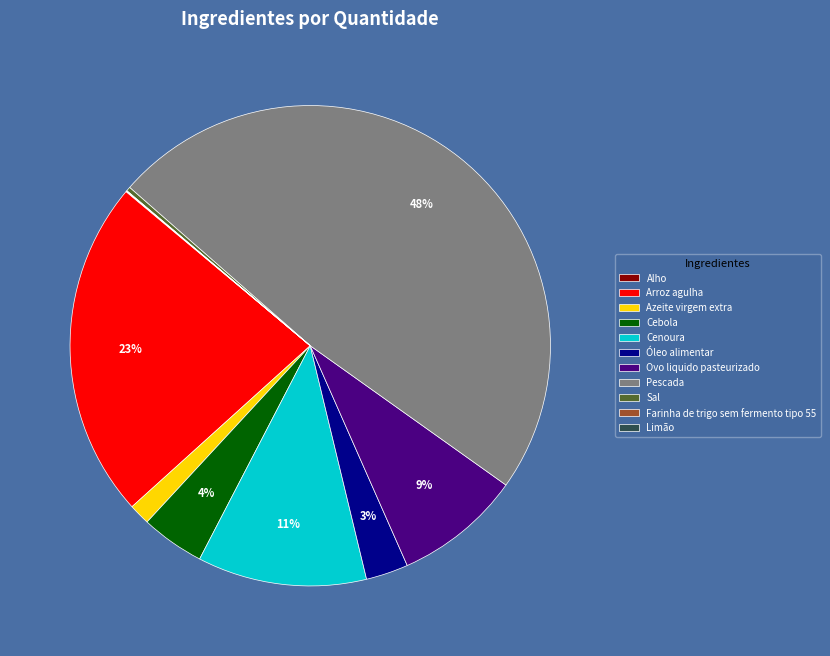

To the nearest percent, what is the difference between the Arroz agulha and Ovo liquido pasteurizado slice percentages?

14%